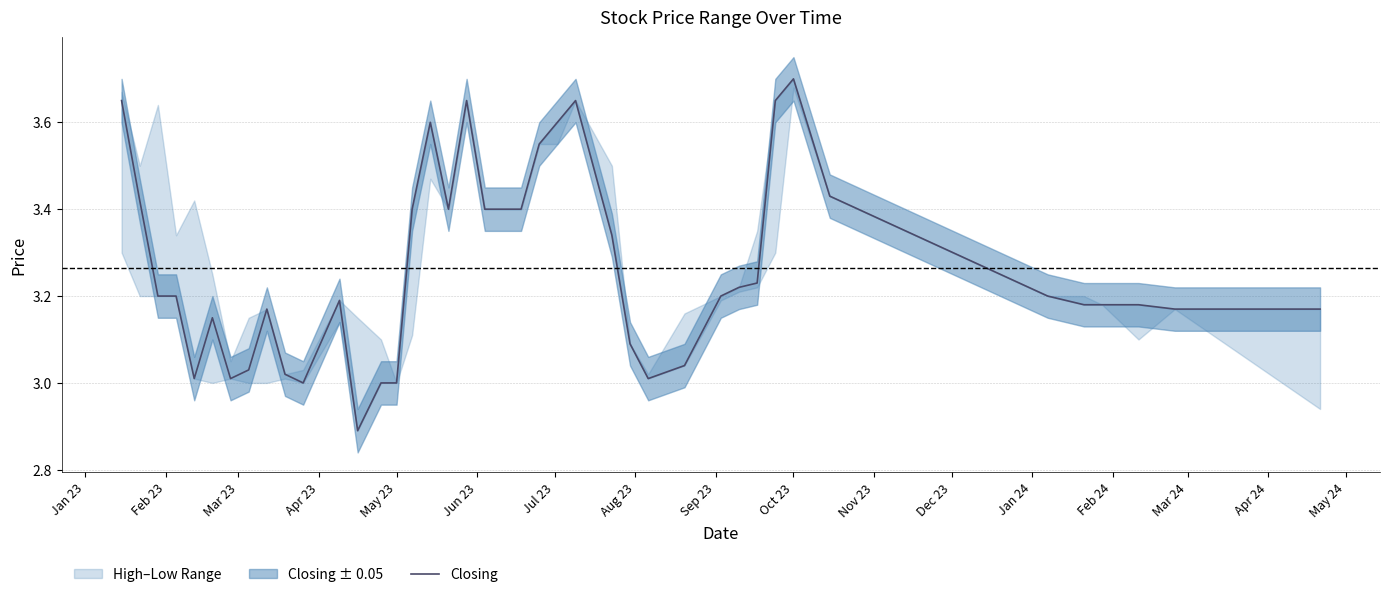

What is the highest value of the Closing series?

3.7